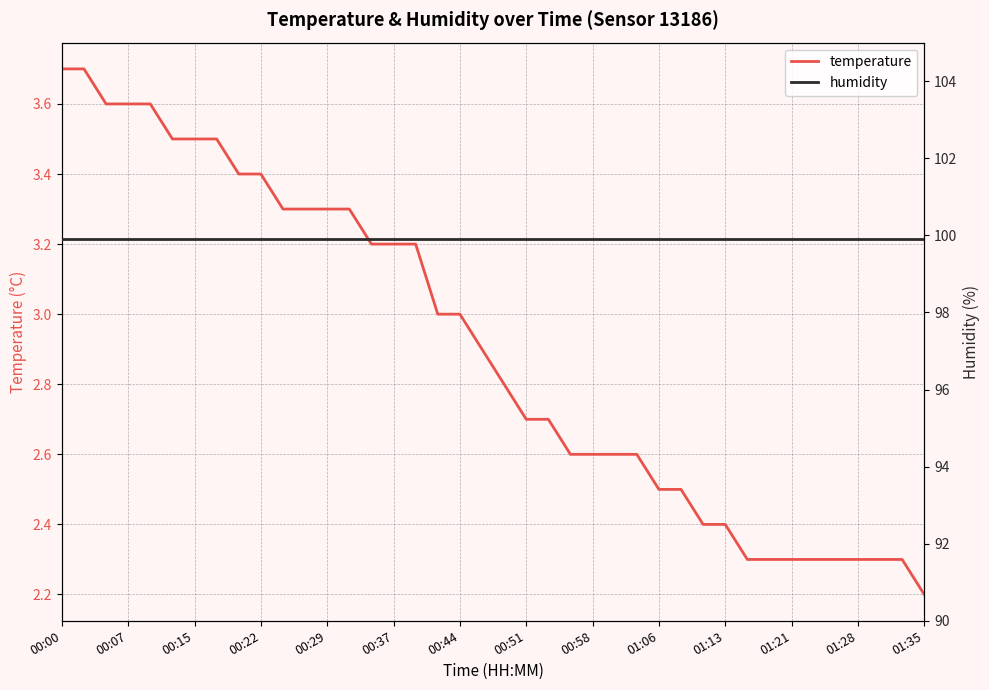

What is the value of the humidity point at the 33rd from the left?

99.9